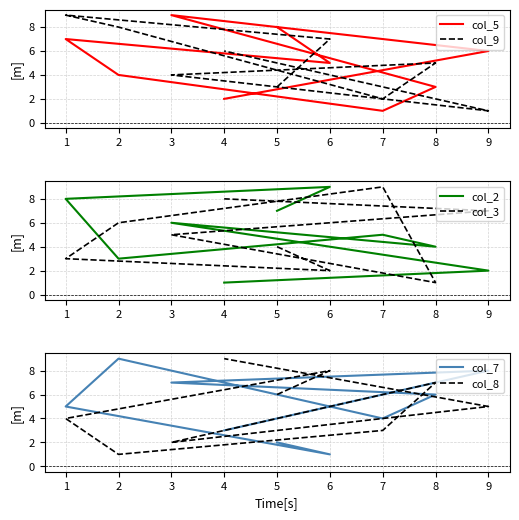

The value of col_7 at 3 is 7. True or false?

True